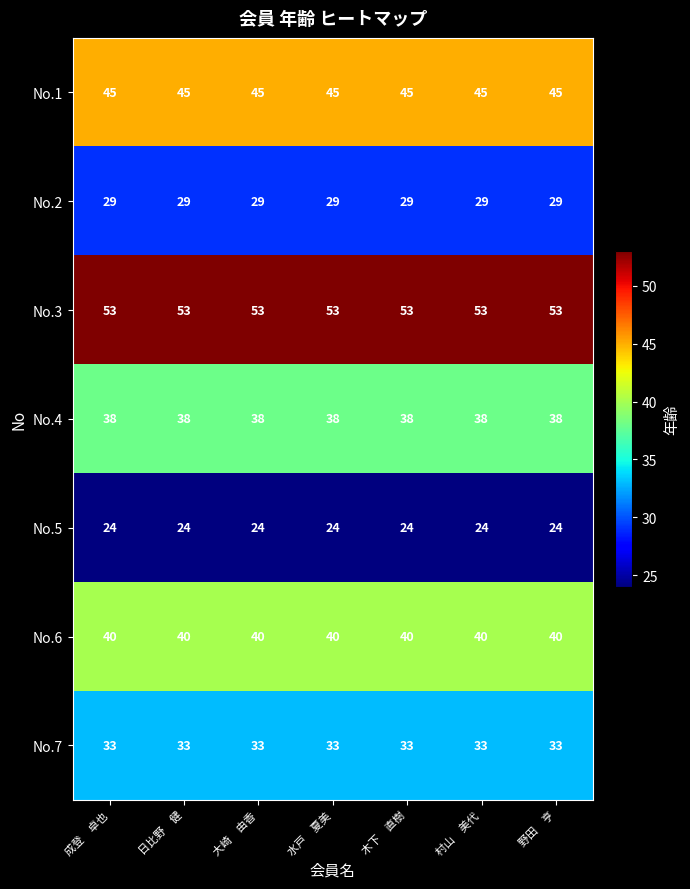

How many distinct data groups are displayed?

7